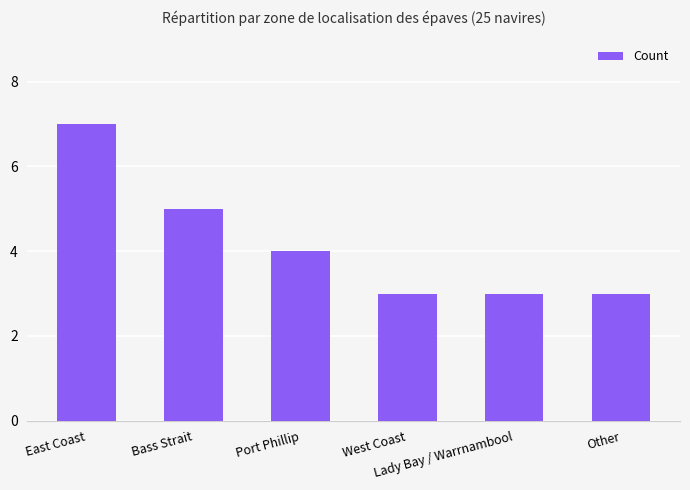

What is the difference between the maximum and minimum values?

4